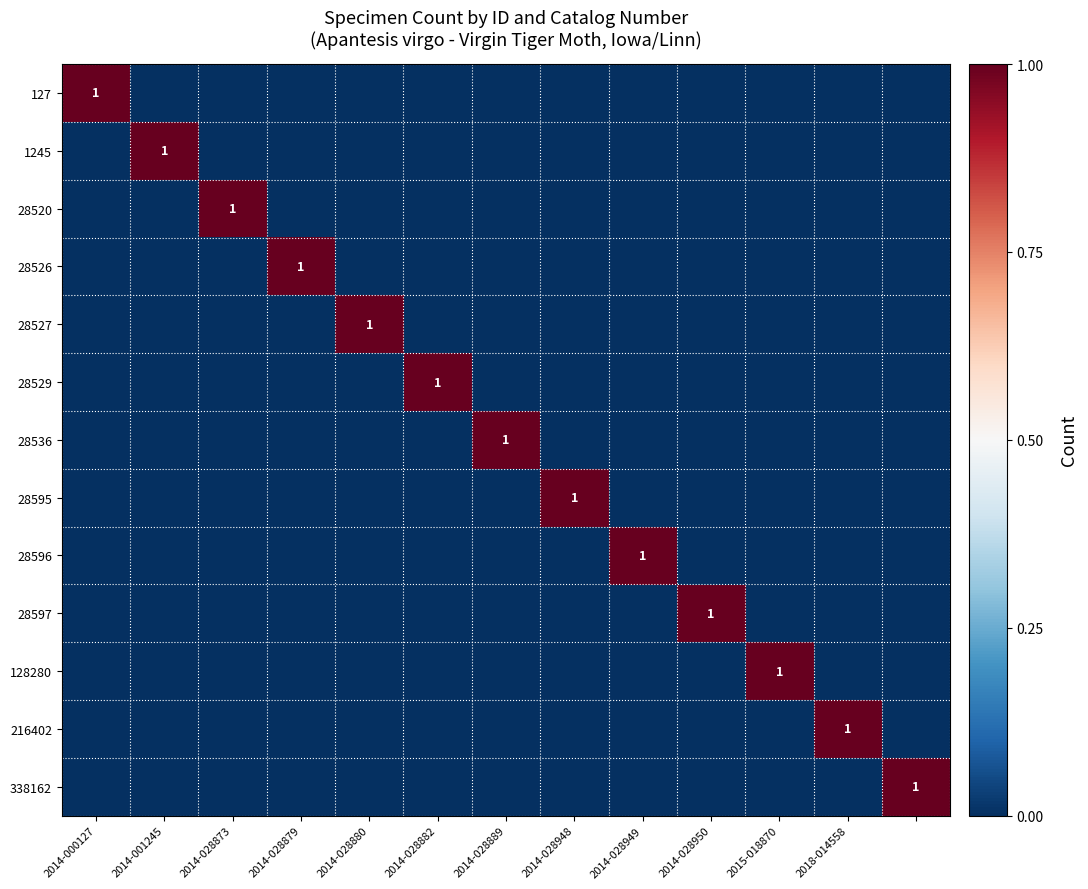

At which category is the sum across all series the highest?

2014-000127